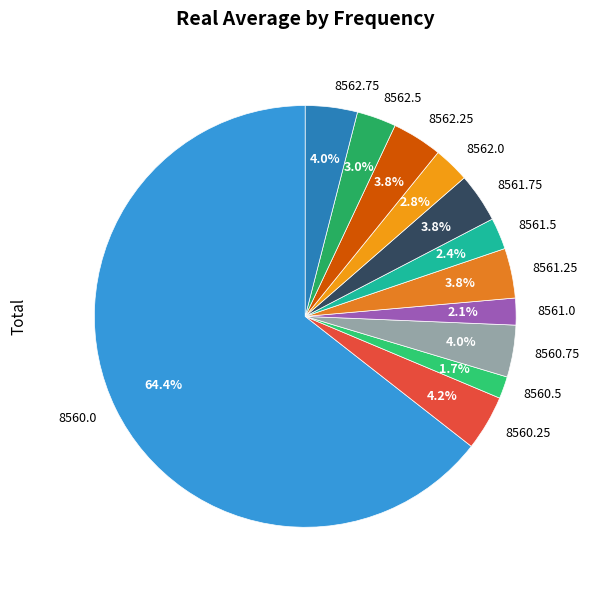

The 8561.5 slice represents 2% of the pie. True or false?

True